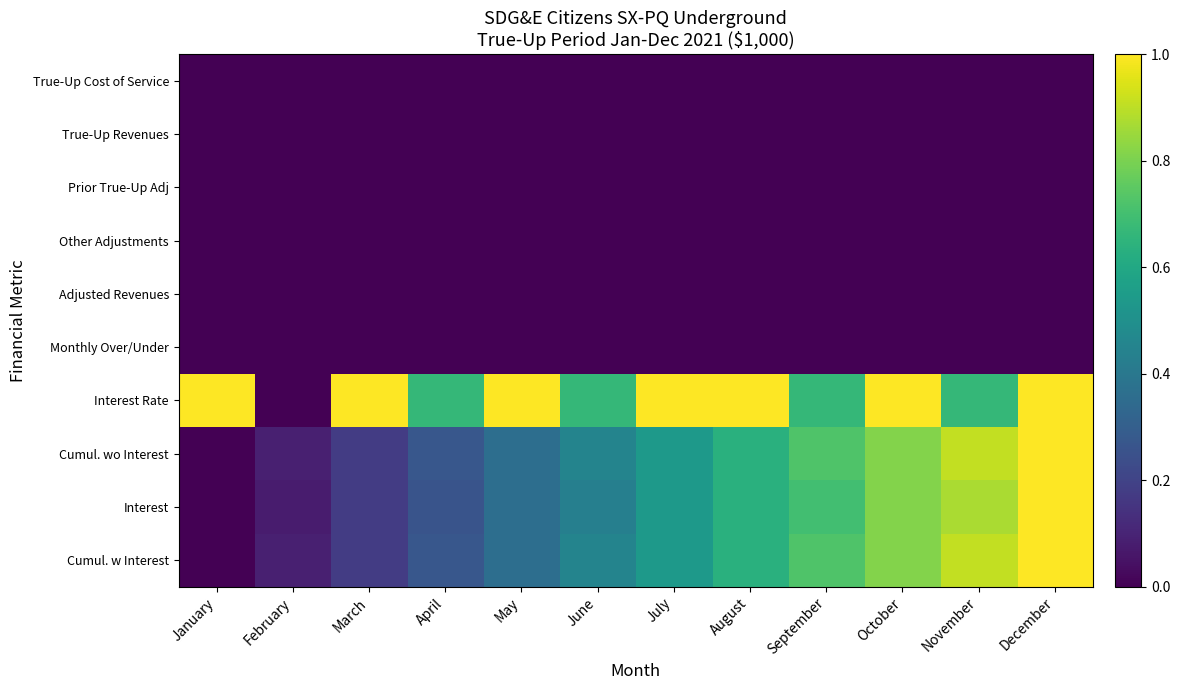

Reading right to left, what are all the values shown in this chart?

True-Up Cost of Service: December=0.0	November=0.0	October=0.0	September=0.0	August=0.0	July=0.0	June=0.0	May=0.0	April=0.0	March=0.0	February=0.0	January=0.0
True-Up Revenues: December=0.0	November=0.0	October=0.0	September=0.0	August=0.0	July=0.0	June=0.0	May=0.0	April=0.0	March=0.0	February=0.0	January=0.0
Prior True-Up Adj: December=0.0	November=0.0	October=0.0	September=0.0	August=0.0	July=0.0	June=0.0	May=0.0	April=0.0	March=0.0	February=0.0	January=0.0
Other Adjustments: December=0.0	November=0.0	October=0.0	September=0.0	August=0.0	July=0.0	June=0.0	May=0.0	April=0.0	March=0.0	February=0.0	January=0.0
Adjusted Revenues: December=0.0	November=0.0	October=0.0	September=0.0	August=0.0	July=0.0	June=0.0	May=0.0	April=0.0	March=0.0	February=0.0	January=0.0
Monthly Over/Under: December=0.0	November=0.0	October=0.0	September=0.0	August=0.0	July=0.0	June=0.0	May=0.0	April=0.0	March=0.0	February=0.0	January=0.0
Interest Rate: December=1.0	November=0.7	October=1.0	September=0.7	August=1.0	July=1.0	June=0.7	May=1.0	April=0.7	March=1.0	February=0.0	January=1.0
Cumul. wo Interest: December=1.0	November=0.9	October=0.8	September=0.7	August=0.6	July=0.5	June=0.5	May=0.4	April=0.3	March=0.2	February=0.1	January=0.0
Interest: December=1.0	November=0.9	October=0.8	September=0.7	August=0.6	July=0.5	June=0.4	May=0.4	April=0.3	March=0.2	February=0.1	January=0.0
Cumul. w Interest: December=1.0	November=0.9	October=0.8	September=0.7	August=0.6	July=0.5	June=0.5	May=0.4	April=0.3	March=0.2	February=0.1	January=0.0